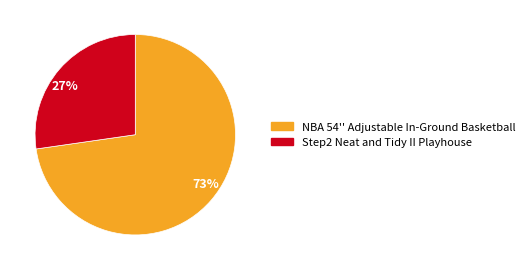

To the nearest percent, what is the average slice percentage?

50%